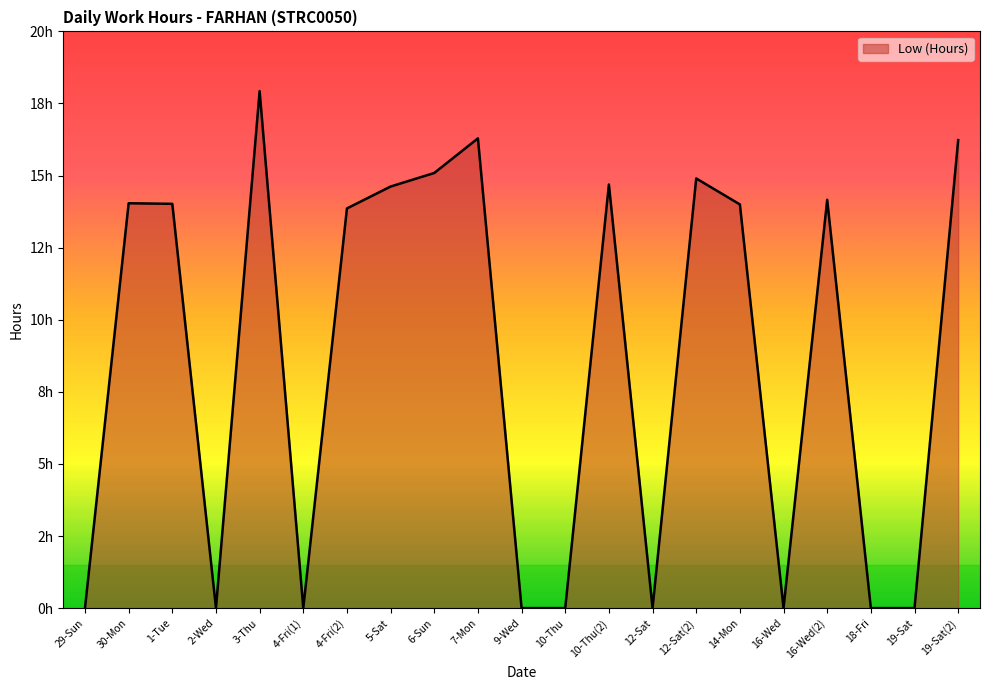

The value at 10-Thu is 9.6. True or false?

False